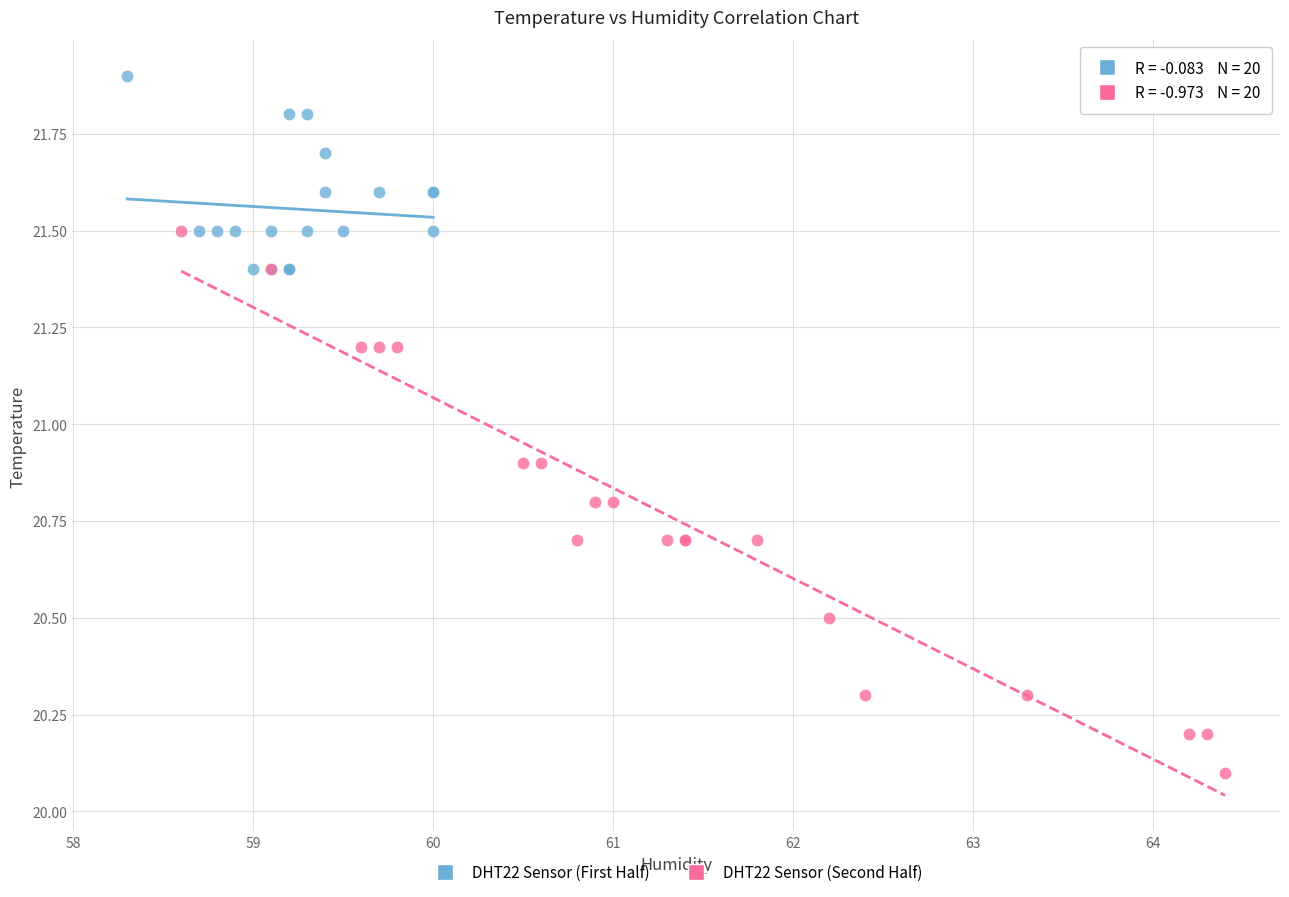

Which series reaches the maximum Y coordinate?

DHT22 Sensor (First Half)